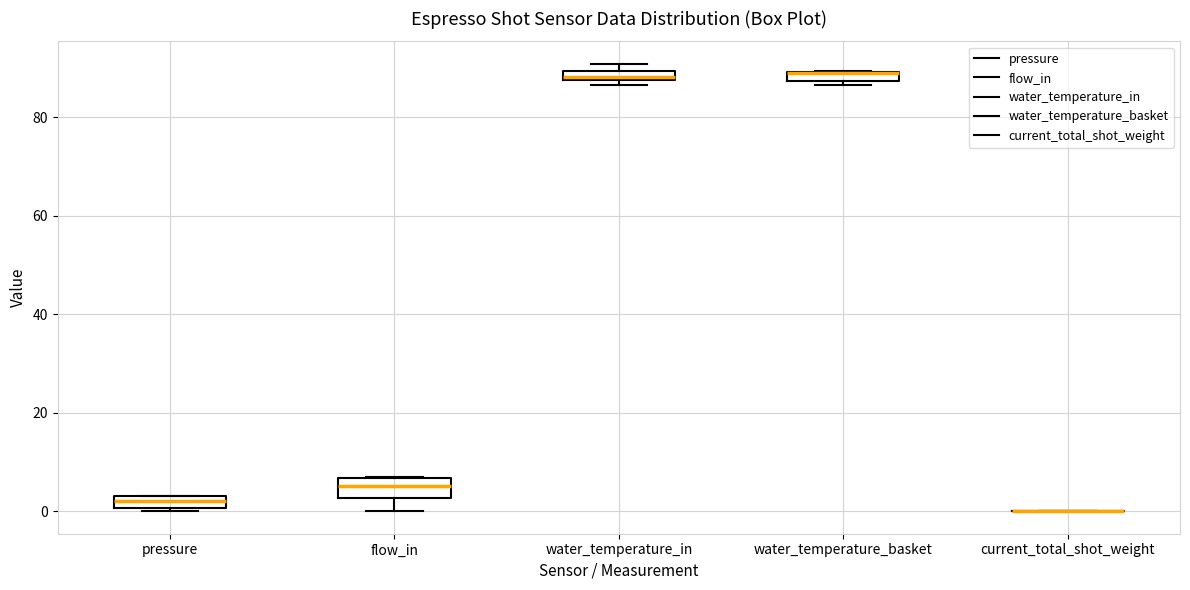

Where is the upper edge of the box for pressure on the y-axis? The values are not printed on the chart, so give them approximately, as read against the axis.

4